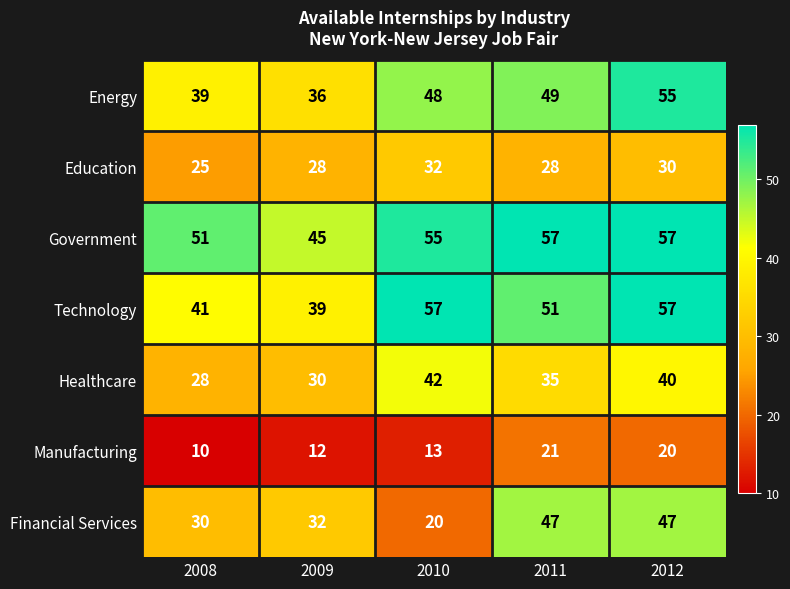

Where is Technology nearest to the value 48?

2011